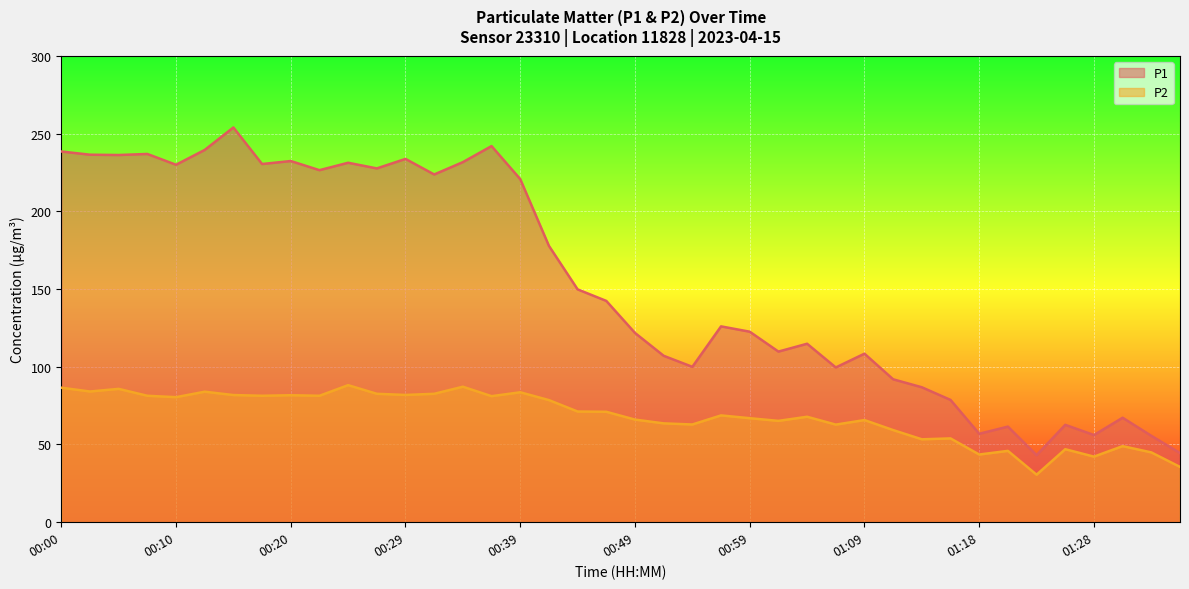

What value does the P1 series have at 01:11?

92.0